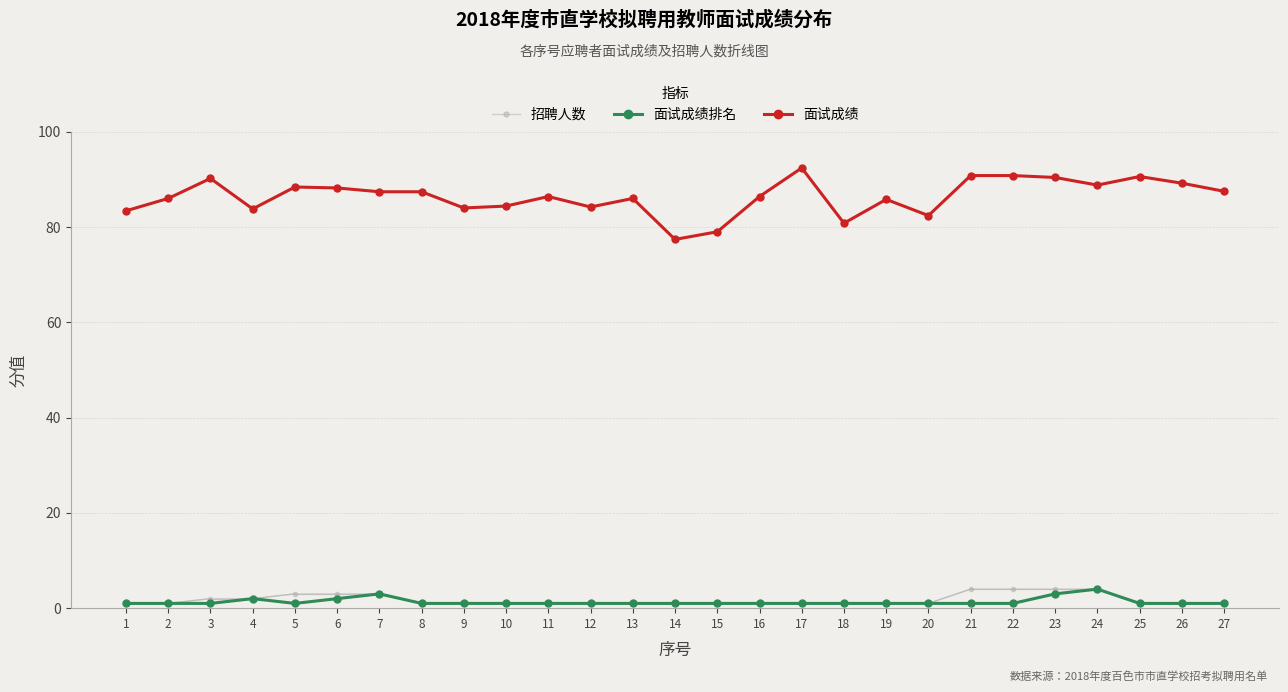

True or false: 面试成绩 and 面试成绩排名 cross at least once.

False